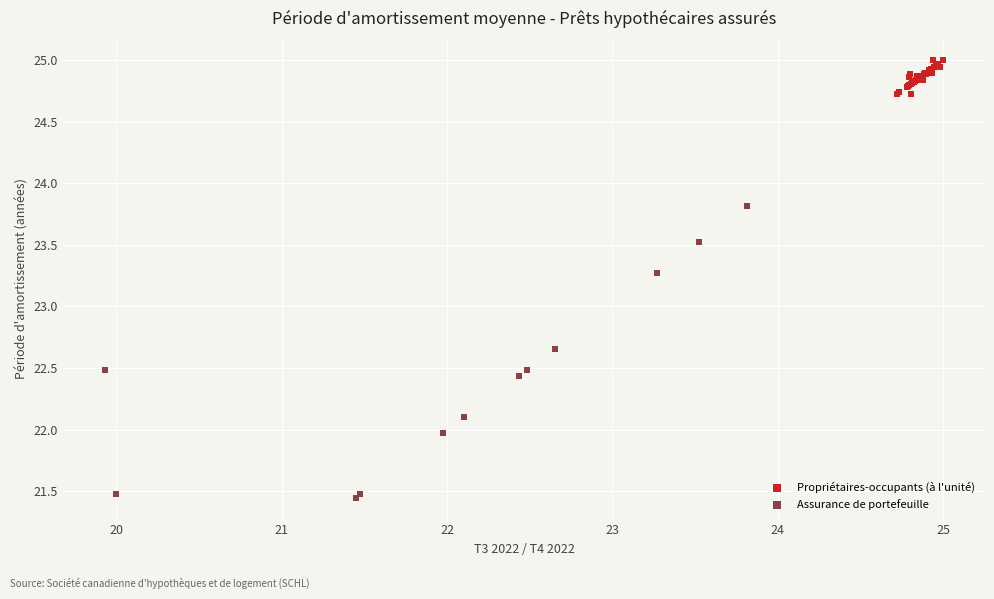

Which series contains the highest Y value?

Propriétaires-occupants (à l'unité)